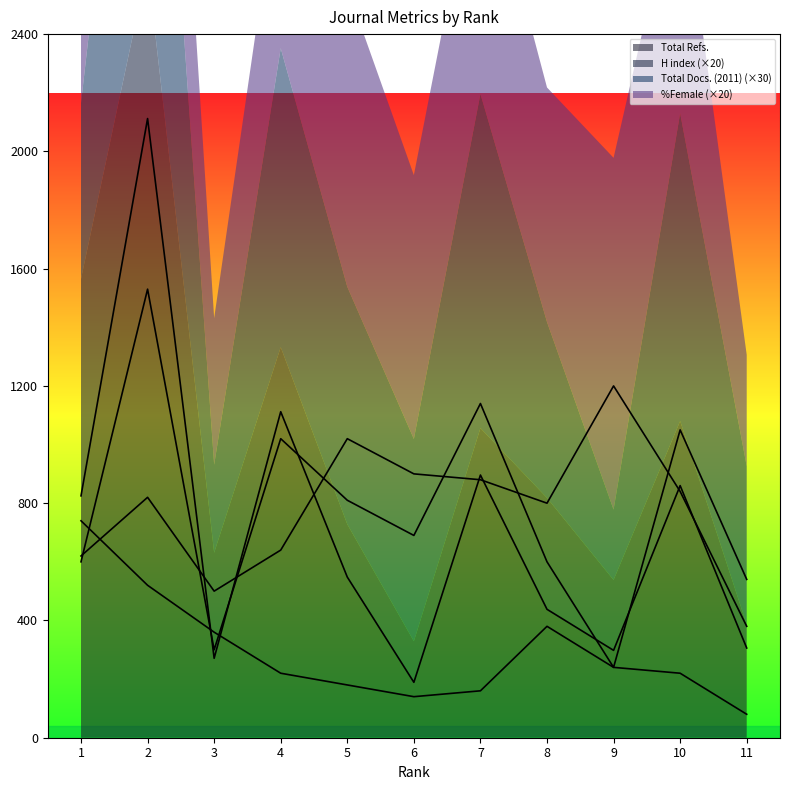

Which series has the largest range (max minus min)?

Total Refs.